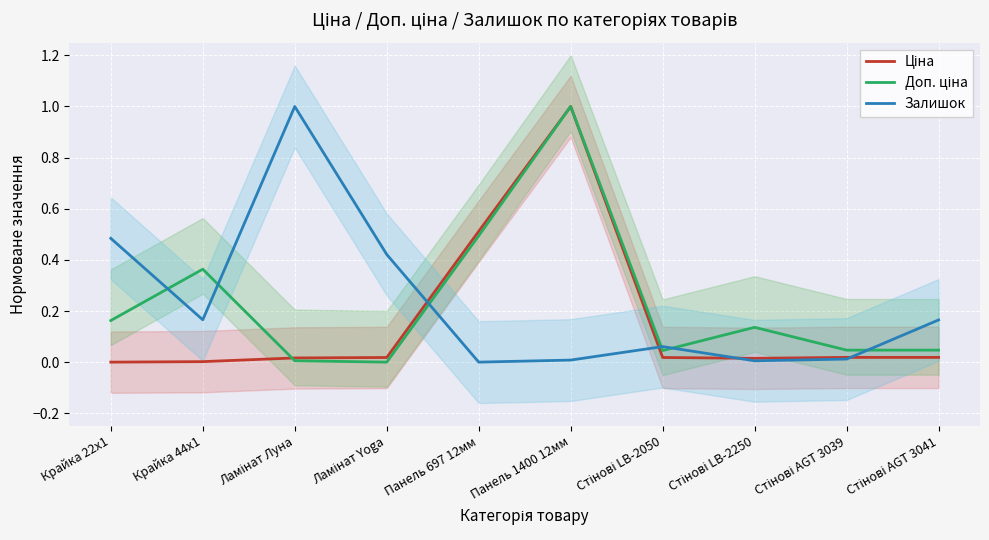

Is it true that Залишок equals 0.0 at Панель 1400 12мм?

True